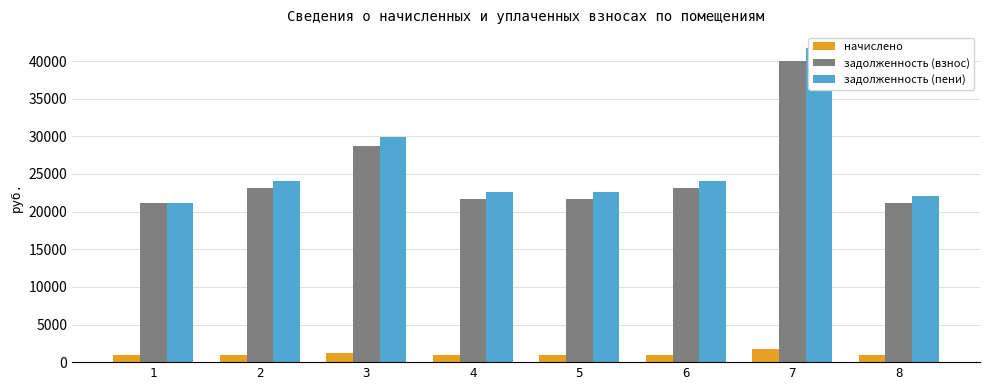

What is the difference between the highest and lowest values at 7?

40013.3